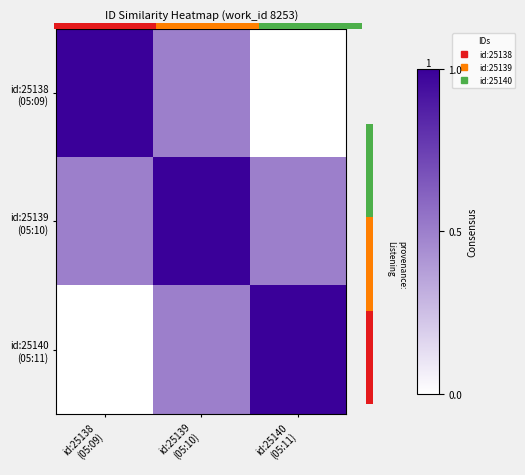

Which series has the largest total across all categories?

id:25139 (05:10)